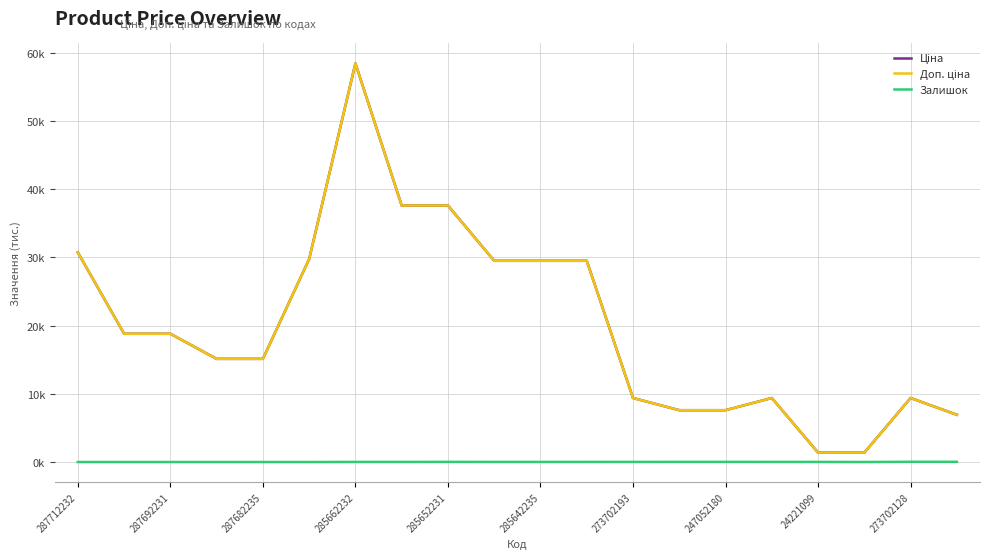

Does the chart have visible grid lines?

Yes